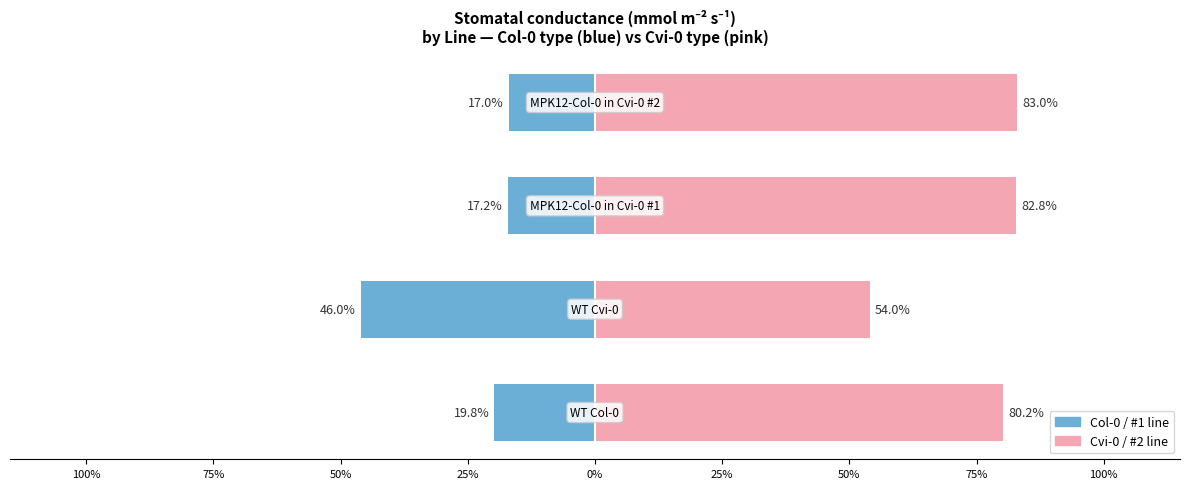

What position from the left is 100%?

1